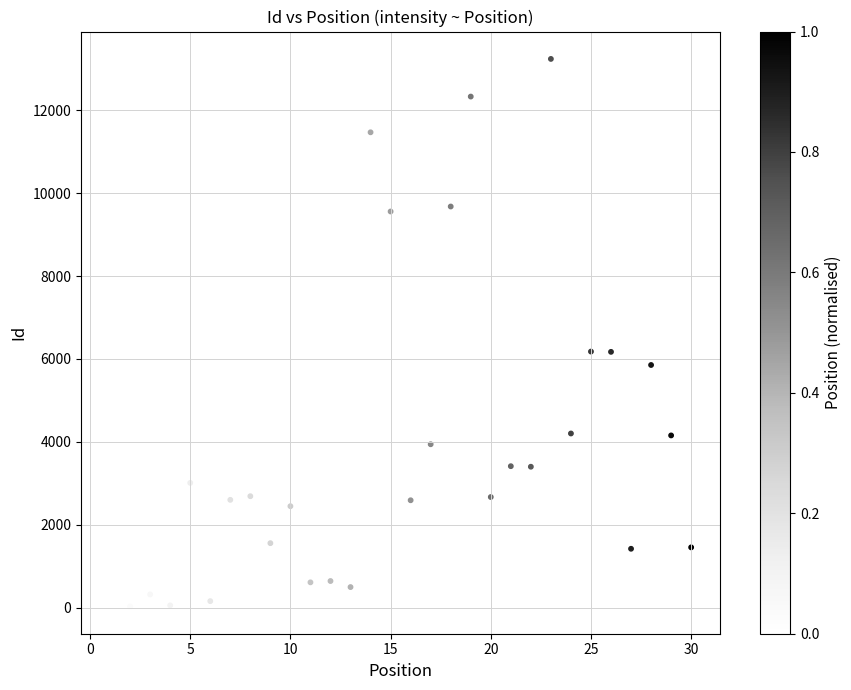

What is the range of X values (max minus min)?

29